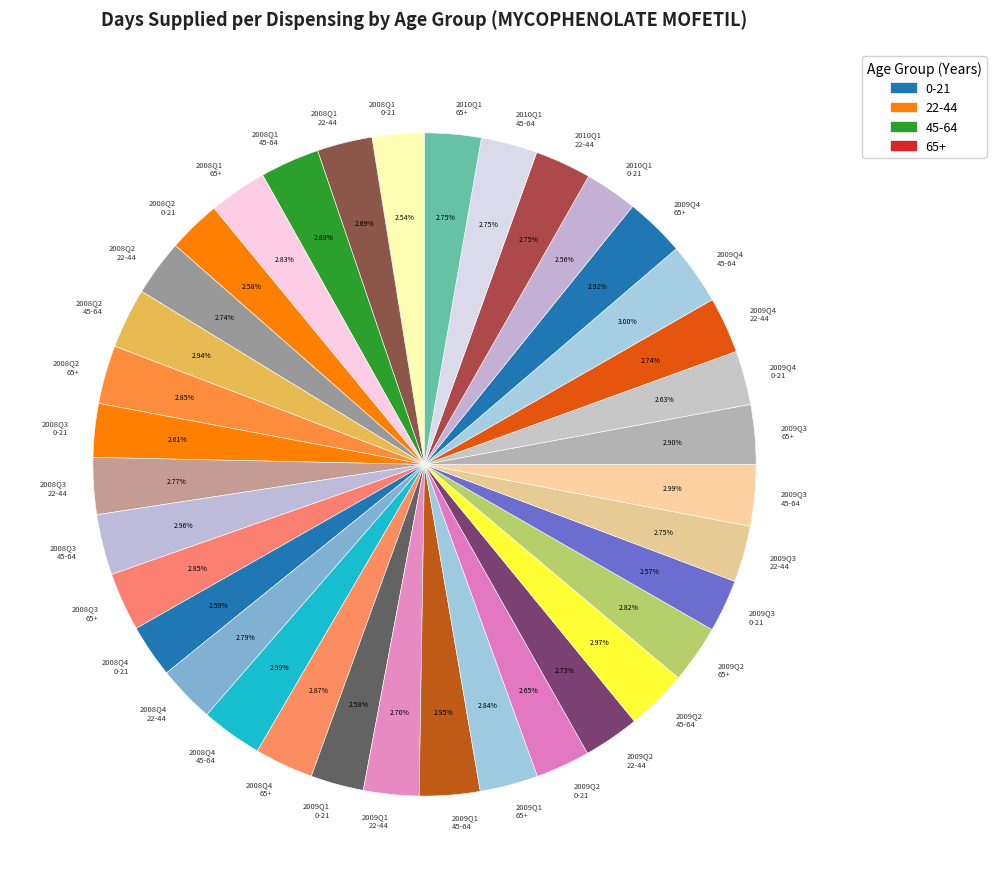

Combined, do 2009Q4 0-21 and 2008Q2 22-44 account for over 50%?

No